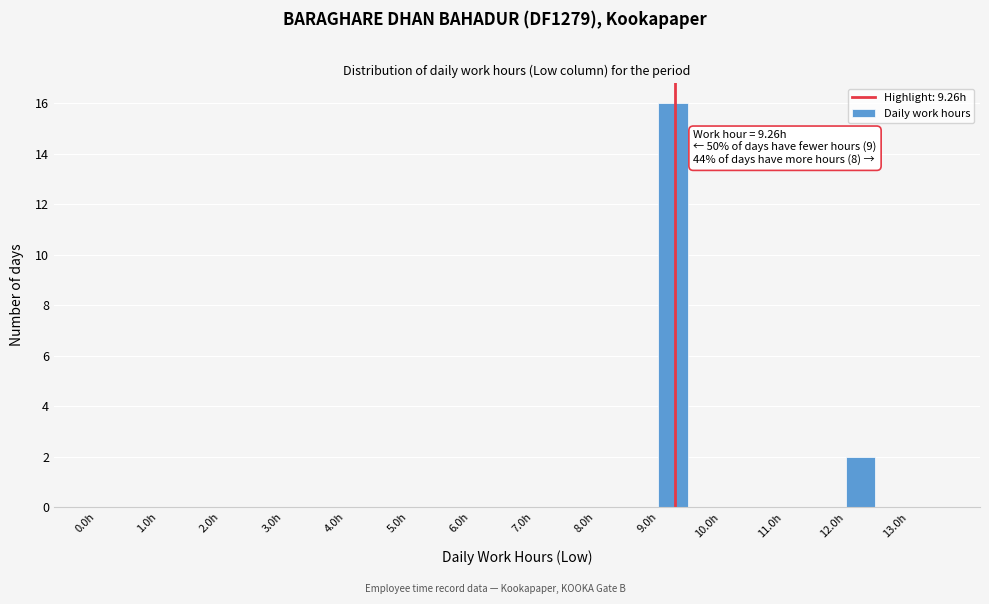

Over which range of the x-axis is the bar tallest?

9.0 to 9.5